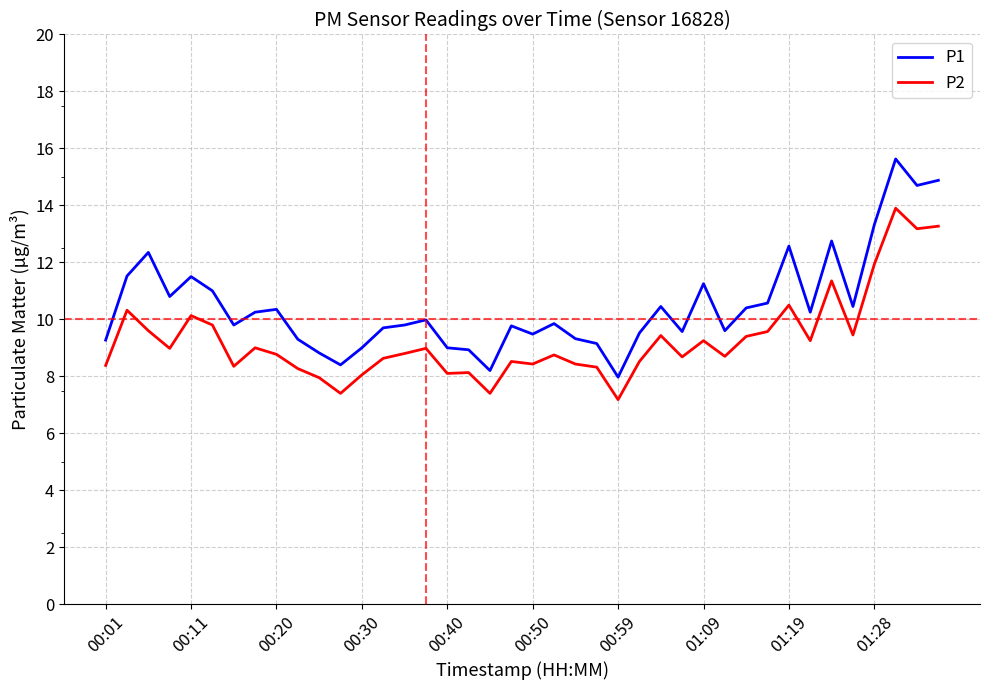

What is the maximum value for P2?

13.9